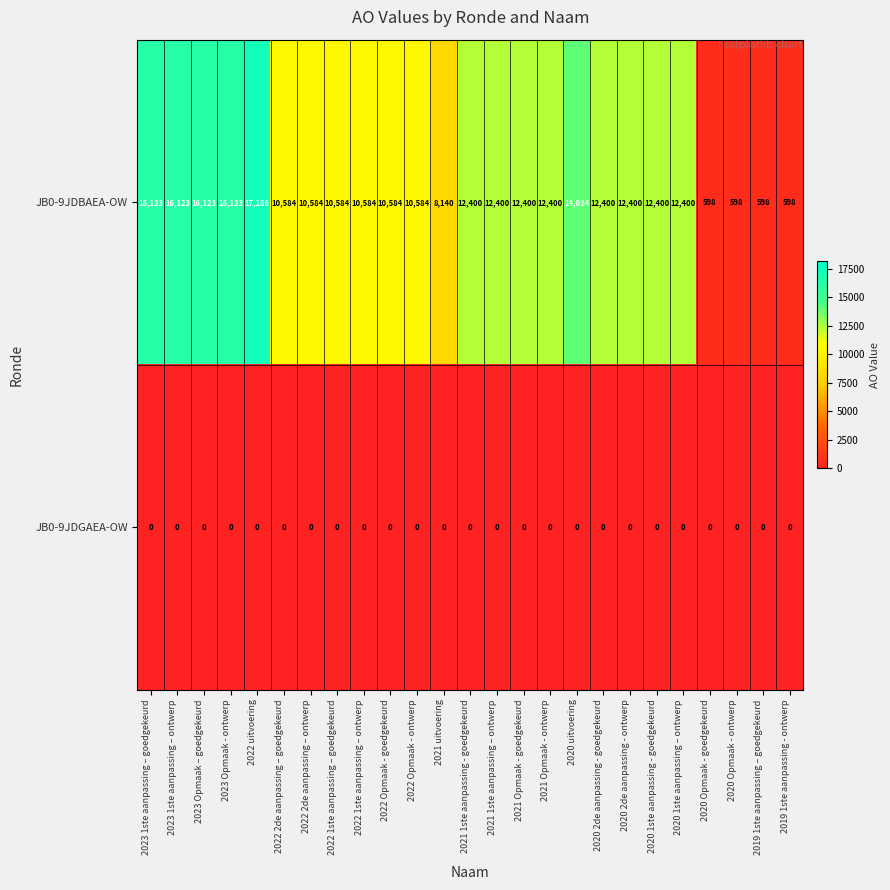

Which series has the largest total across all categories?

JB0-9JDBAEA-OW